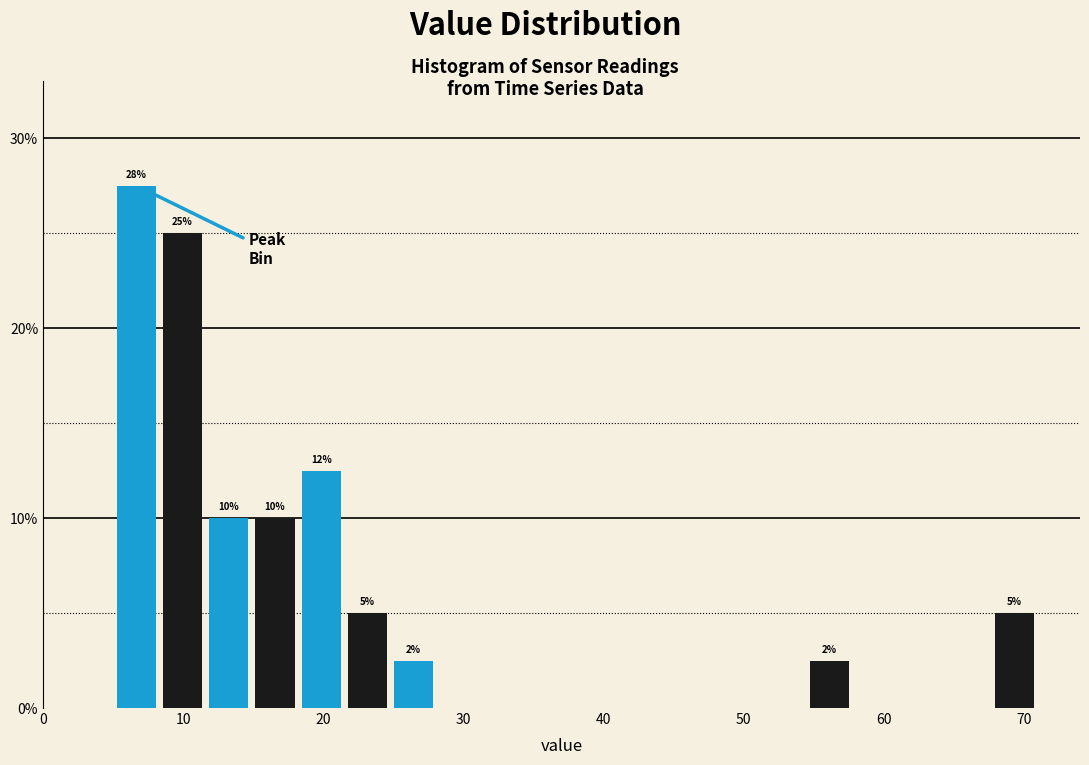

Read against the x-axis, roughly where is the centre of the tallest bar?

7